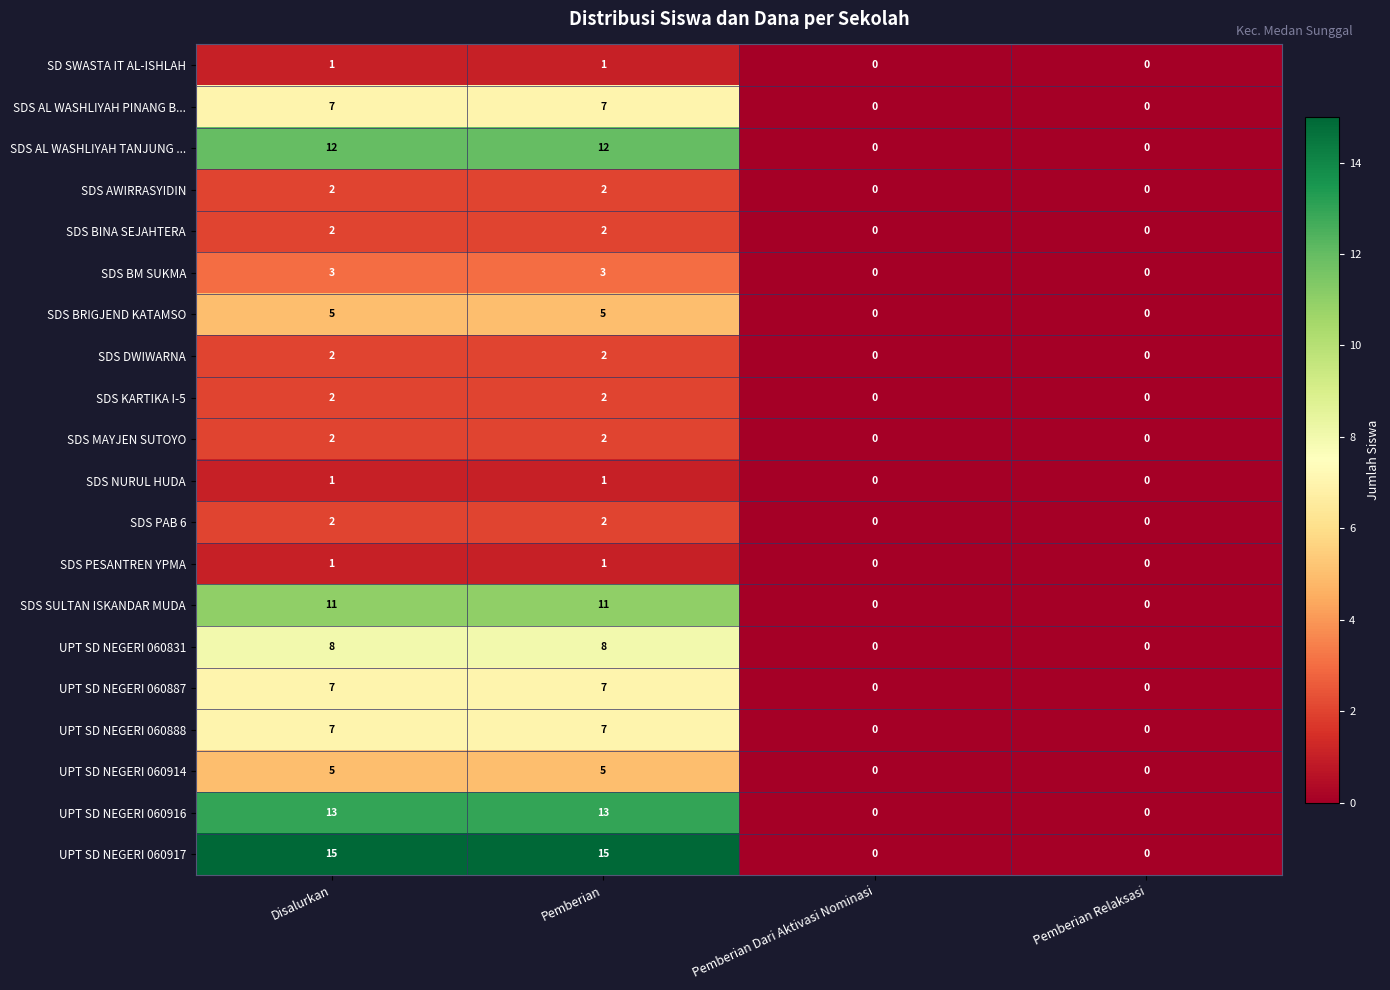

What is the sum of all UPT SD NEGERI 060917 values?

30